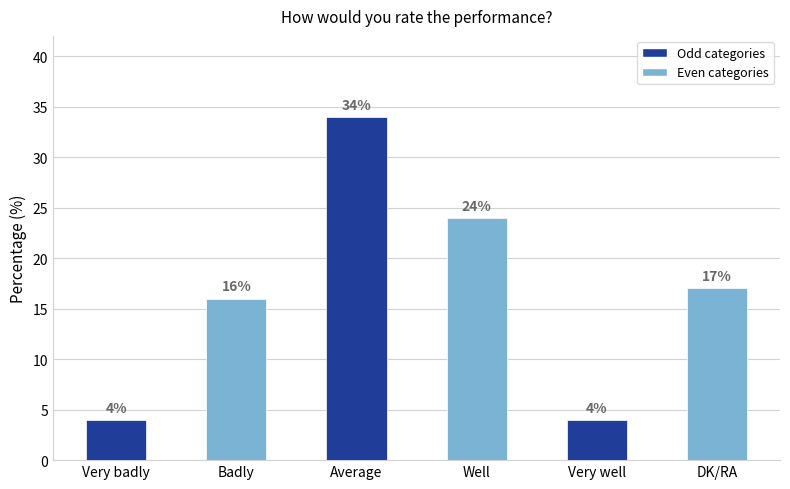

Where does the data first go above 17?

Average